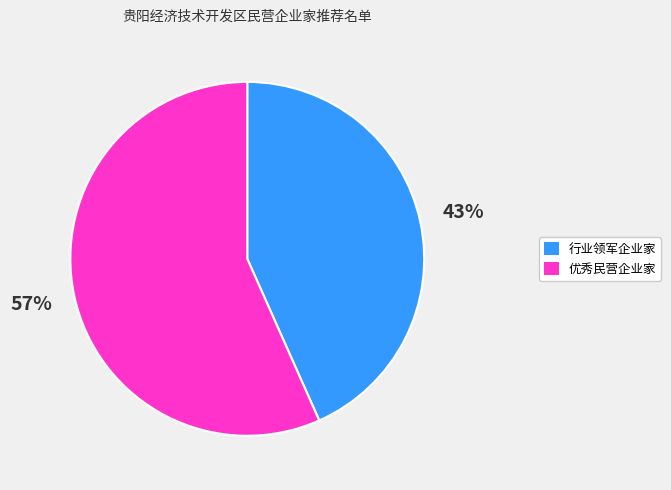

To the nearest percent, what is the average slice percentage?

50%